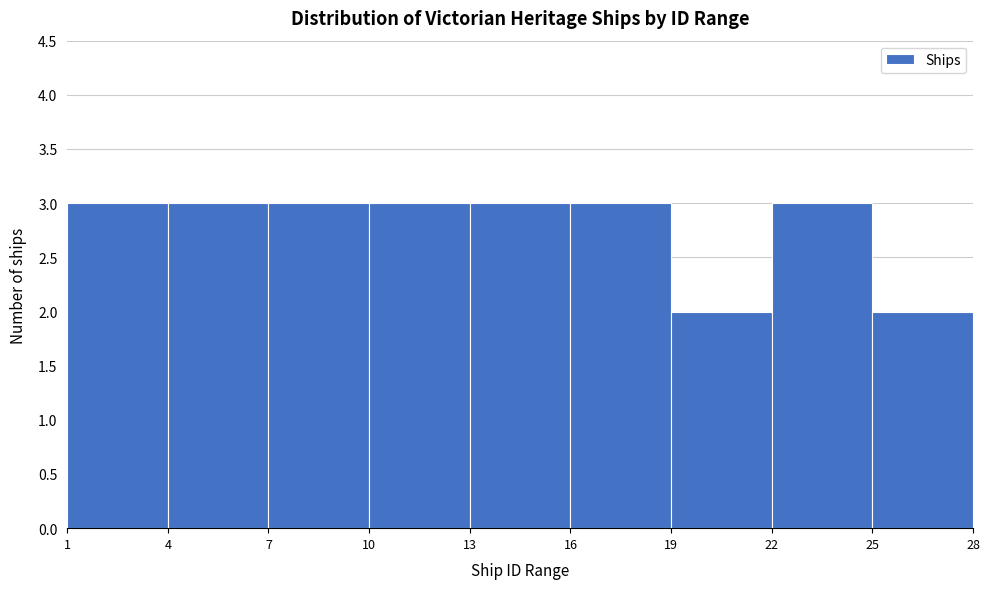

Reading left to right, transcribe this chart: for each bar, give the range it covers on the x-axis and its height. The values are not printed on the chart, so give them approximately, as read against the axis.

1 to 4: 3
4 to 7: 3
7 to 10: 3
10 to 13: 3
13 to 16: 3
16 to 19: 3
19 to 22: 2
22 to 25: 3
25 to 28: 2